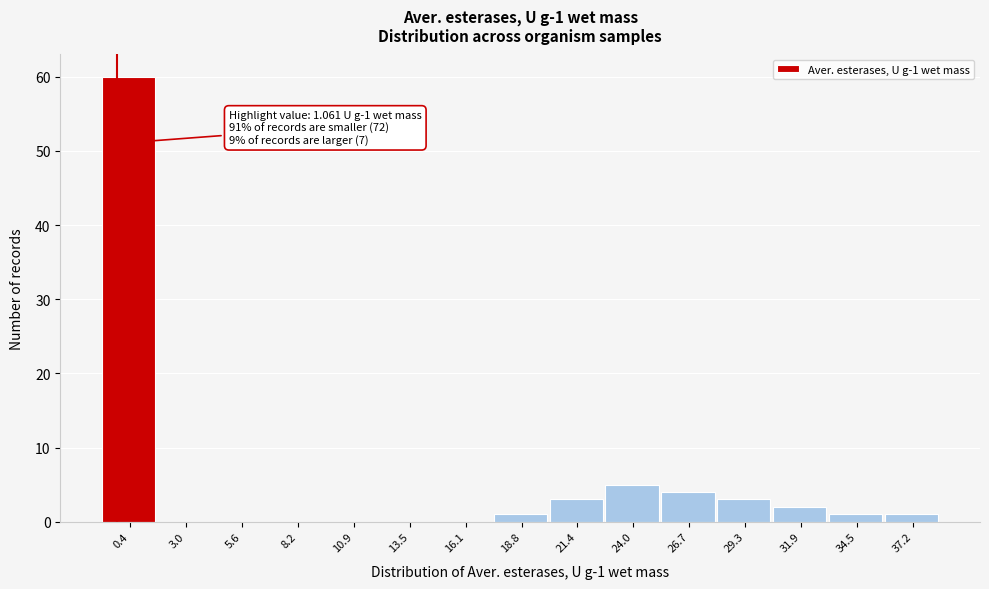

Reading left to right, list all the values displayed in this chart.

0.4=60	3.0=0	5.6=0	8.2=0	10.9=0	13.5=0	16.1=0	18.8=1	21.4=3	24.0=5	26.7=4	29.3=3	31.9=2	34.5=1	37.2=1